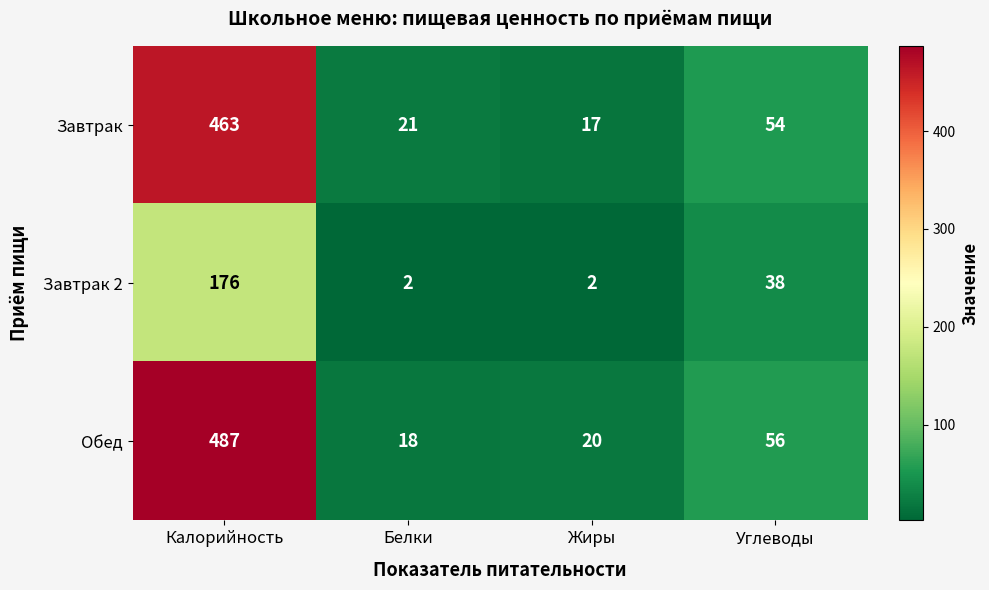

Which category has the lowest value in the Обед series?

Белки